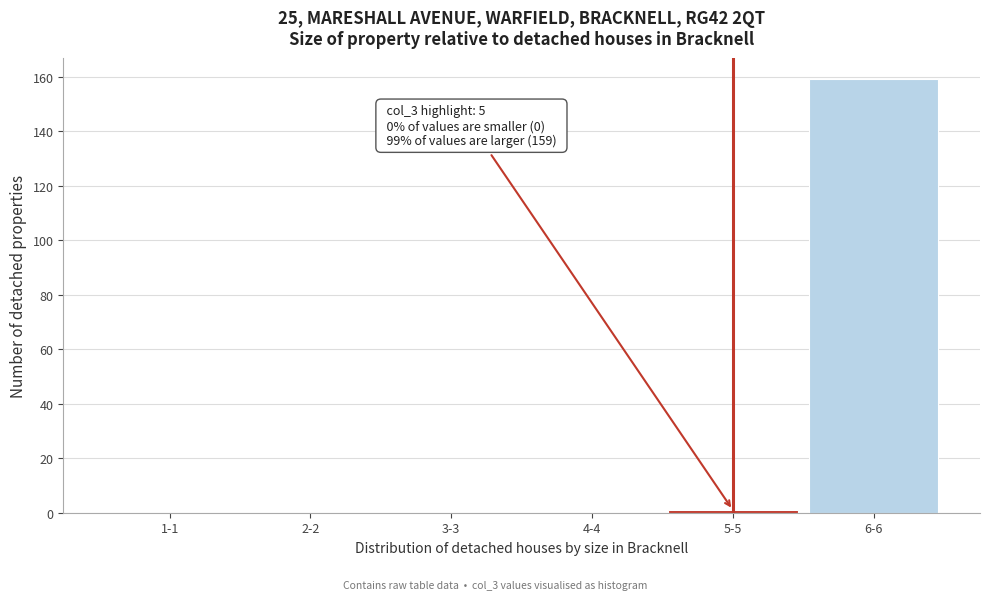

Reading right to left, what are all the values shown in this chart?

6-6=159	5-5=1	4-4=0	3-3=0	2-2=0	1-1=0